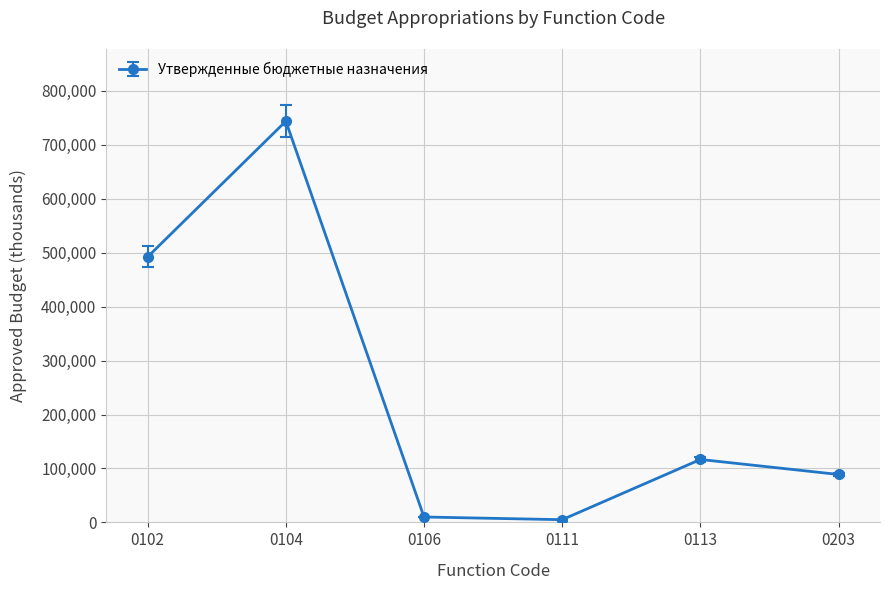

True or false: the data has more than 0 interior local peaks.

True